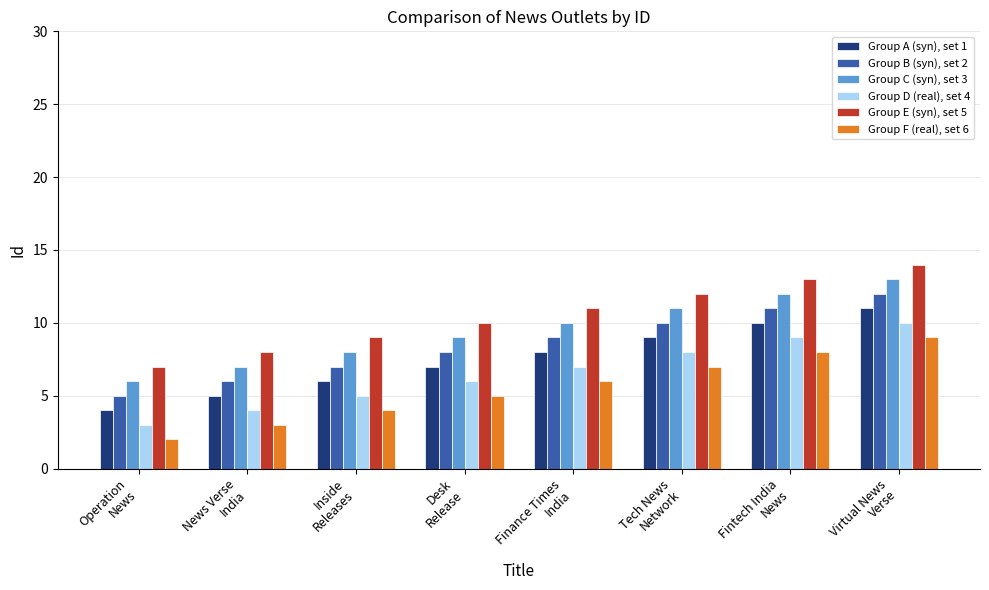

How many bars are there in each group?

6